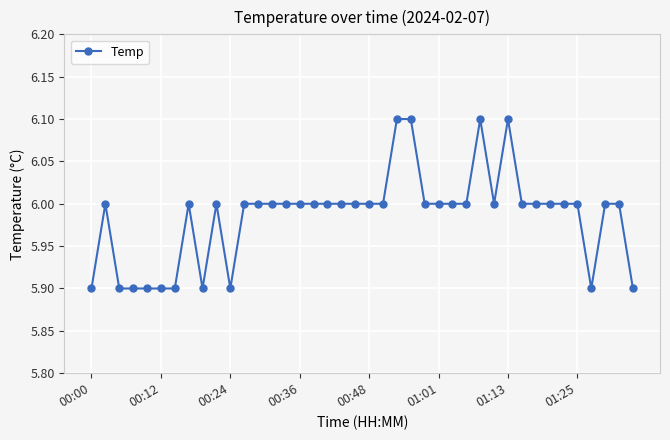

What is the value of the 32nd point from the left?

6.0